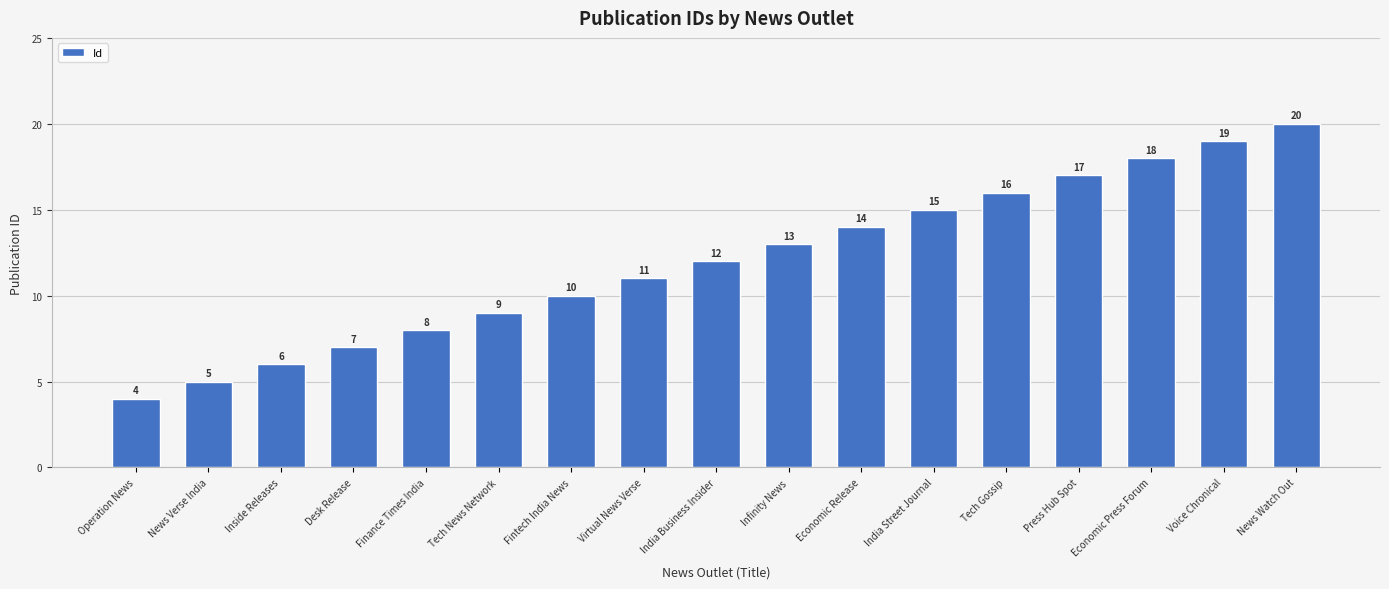

Reading left to right, what are all the values shown in this chart?

4	5	6	7	8	9	10	11	12	13	14	15	16	17	18	19	20